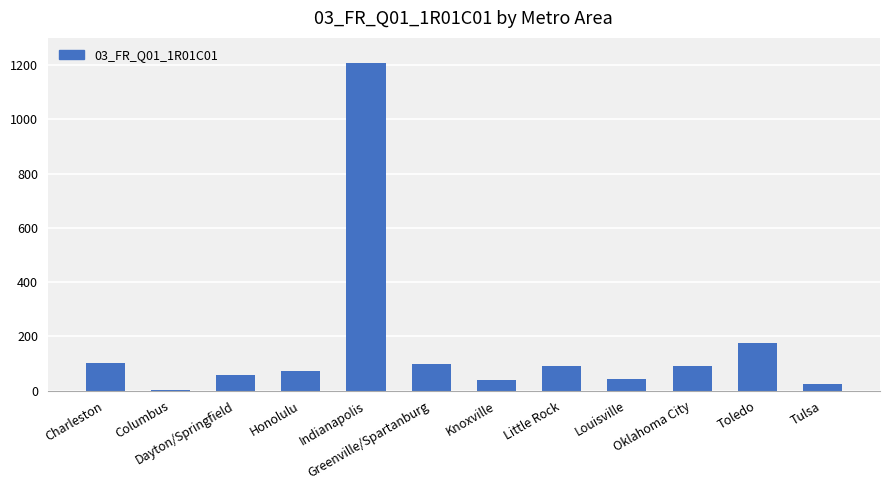

The chart shows a value of 176 at Toledo. True or false?

True